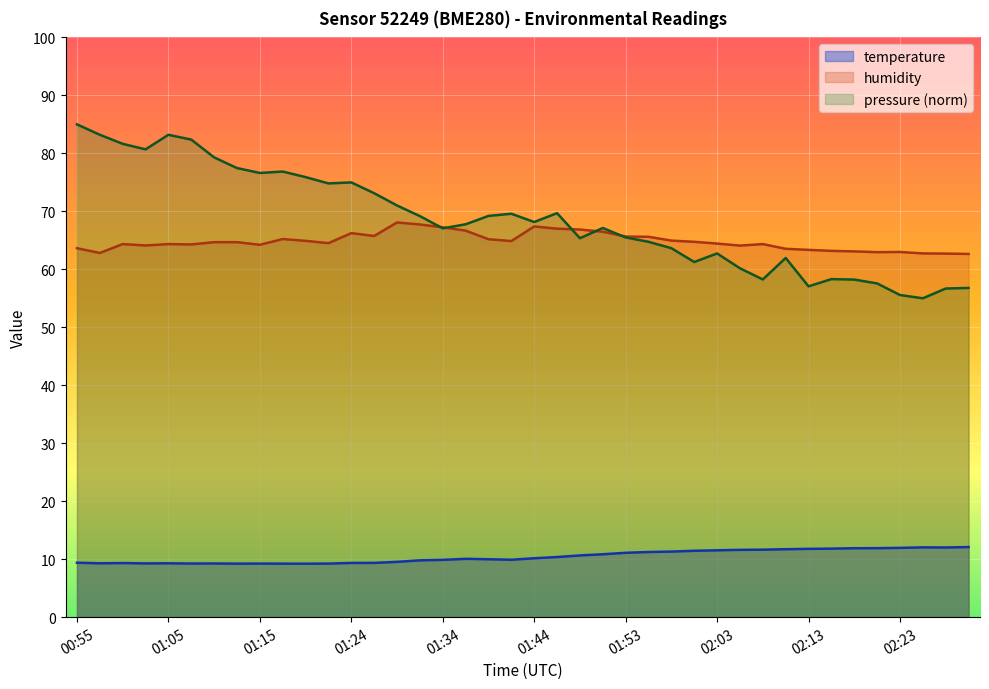

True or false: humidity and temperature cross at least once.

False